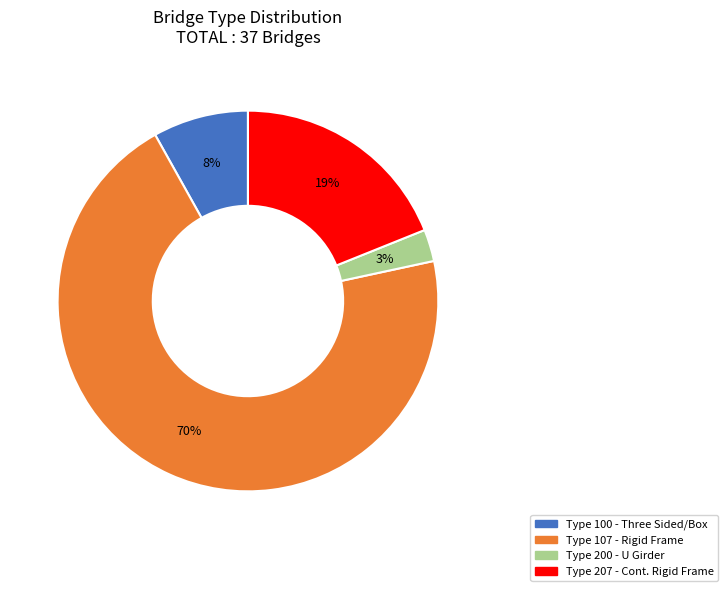

Does any single category account for the majority?

Yes